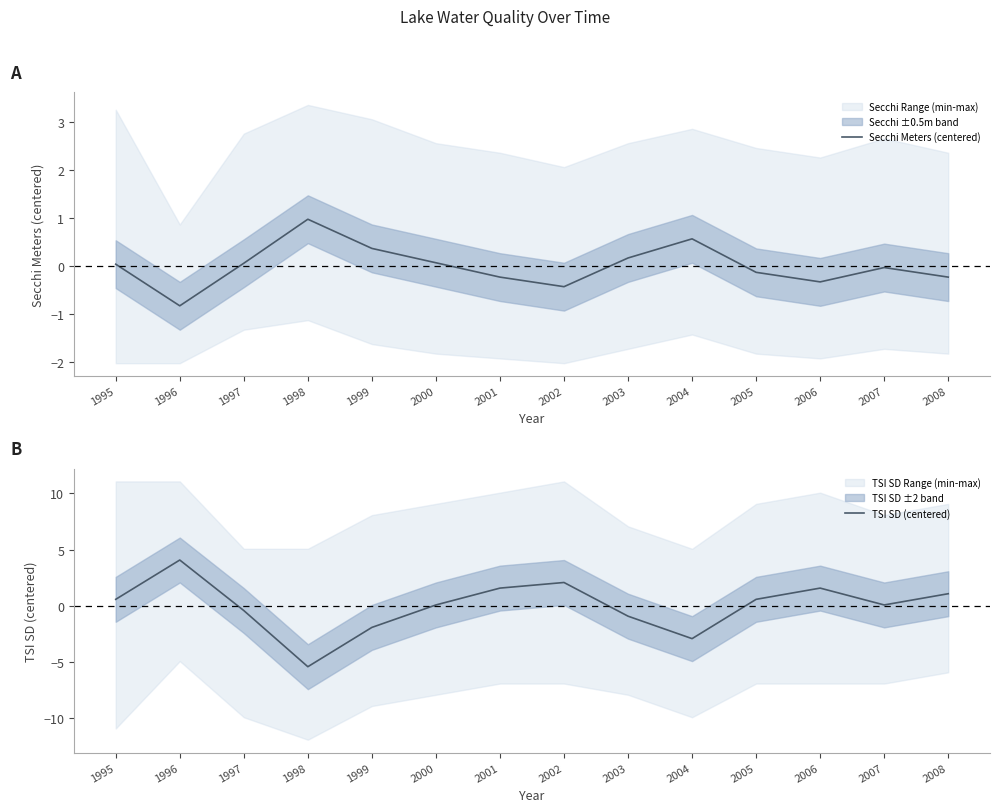

What is the difference between the TSI SD (centered) values at 2003 and 1998?

4.5